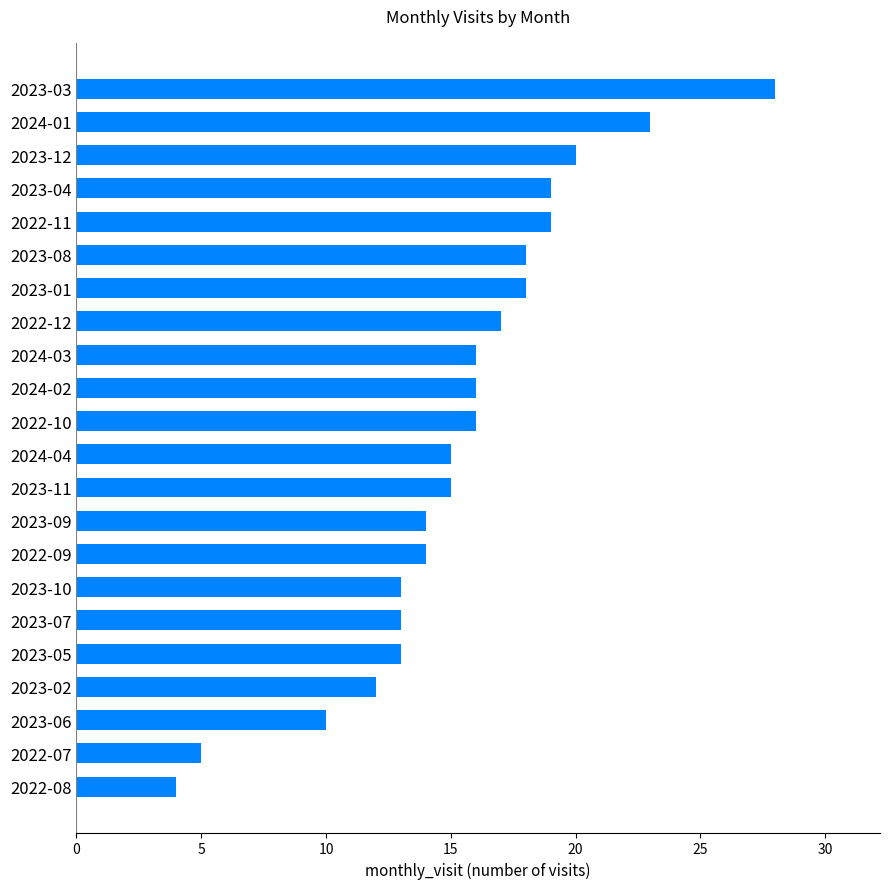

Are the bars grouped side by side (vs. stacked)?

No